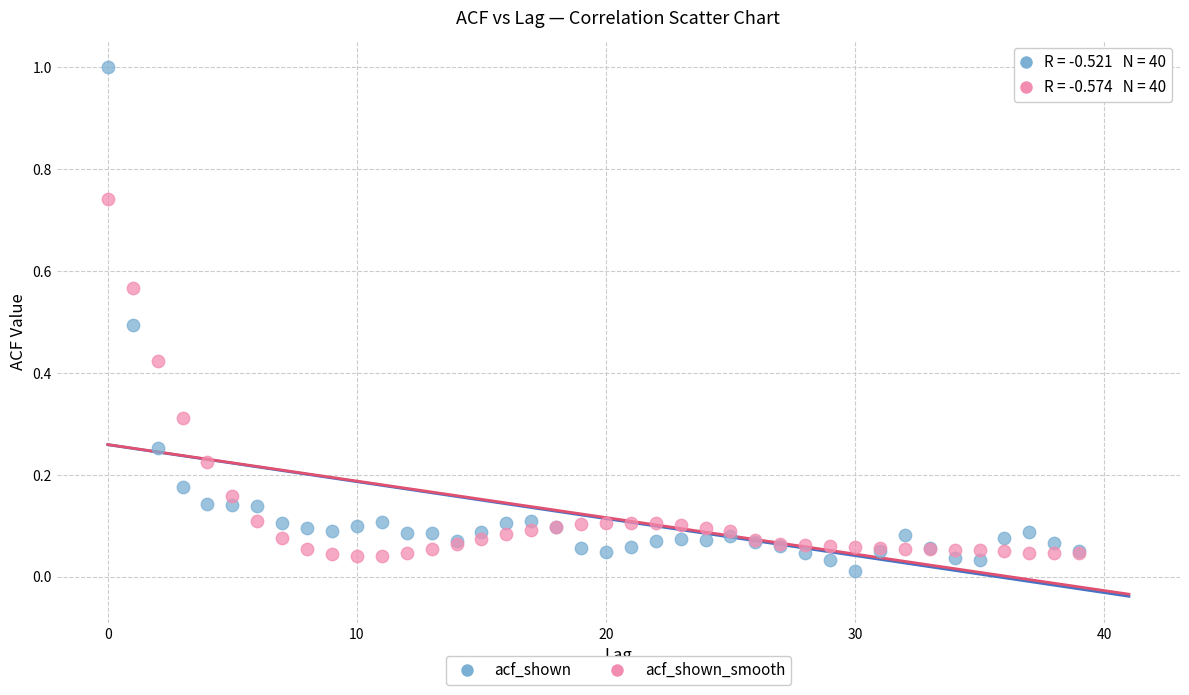

Which series reaches the maximum Y coordinate?

acf_shown